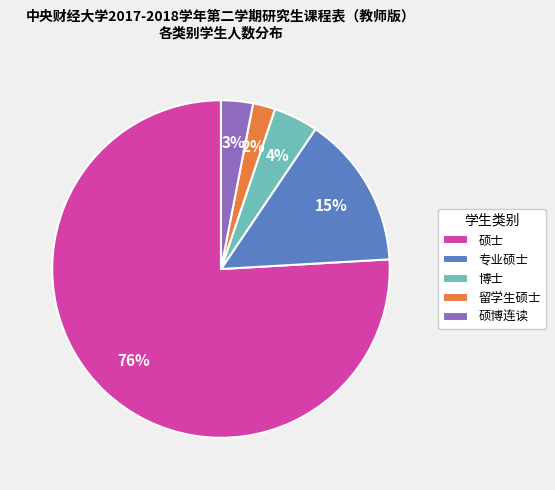

How many slices are in this pie chart?

5